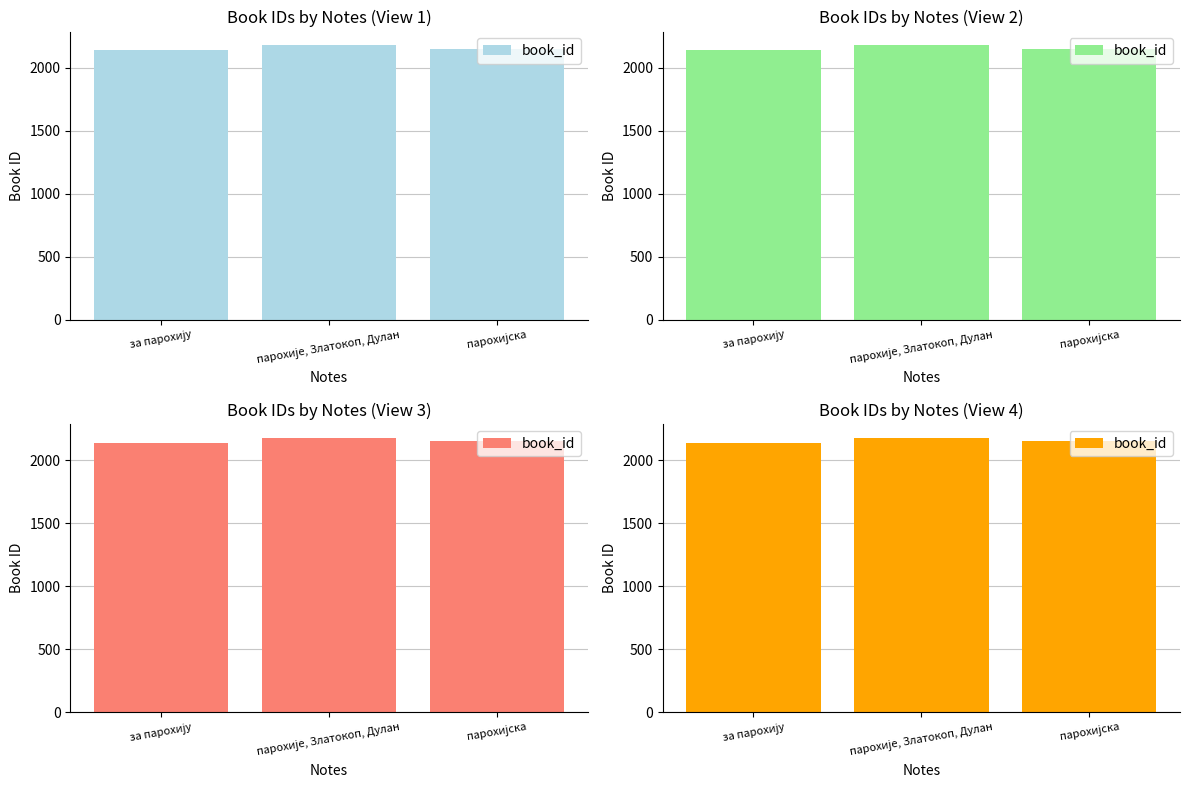

Rank the categories by value from highest to lowest.

парохије, Златокоп, Дулан, парохијска, за парохију